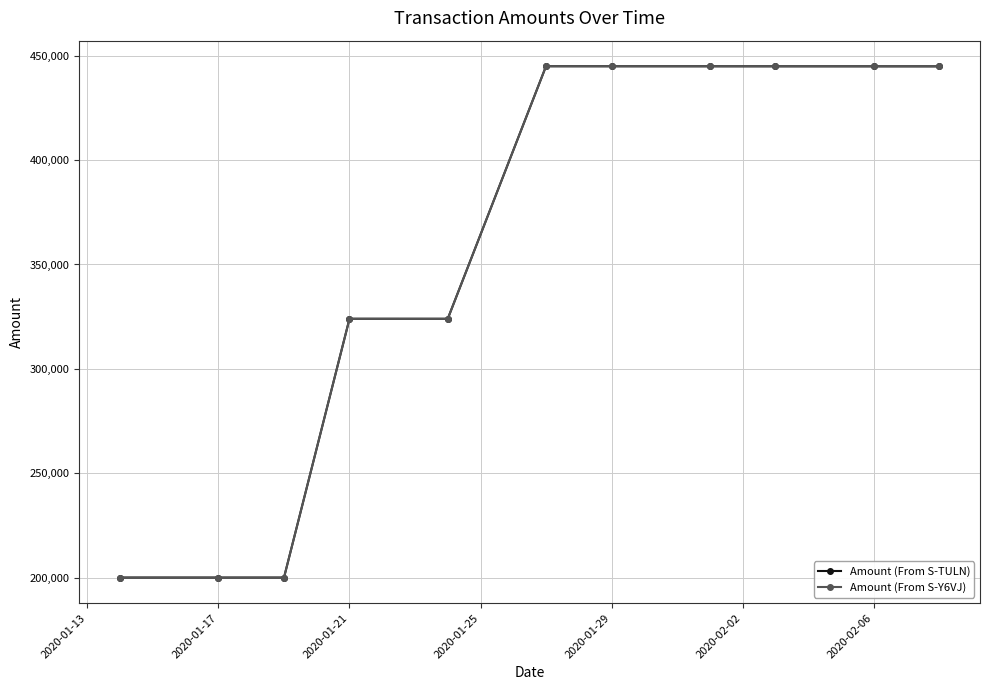

What is the value of the Amount (From S-TULN) point at the 8th from the left?

444950.3